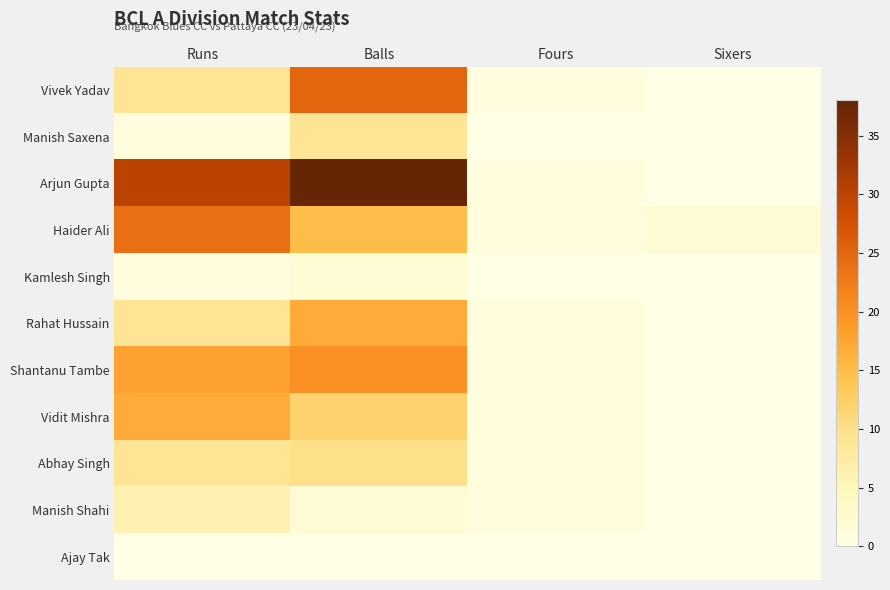

Which series has the widest spread of values?

Arjun Gupta